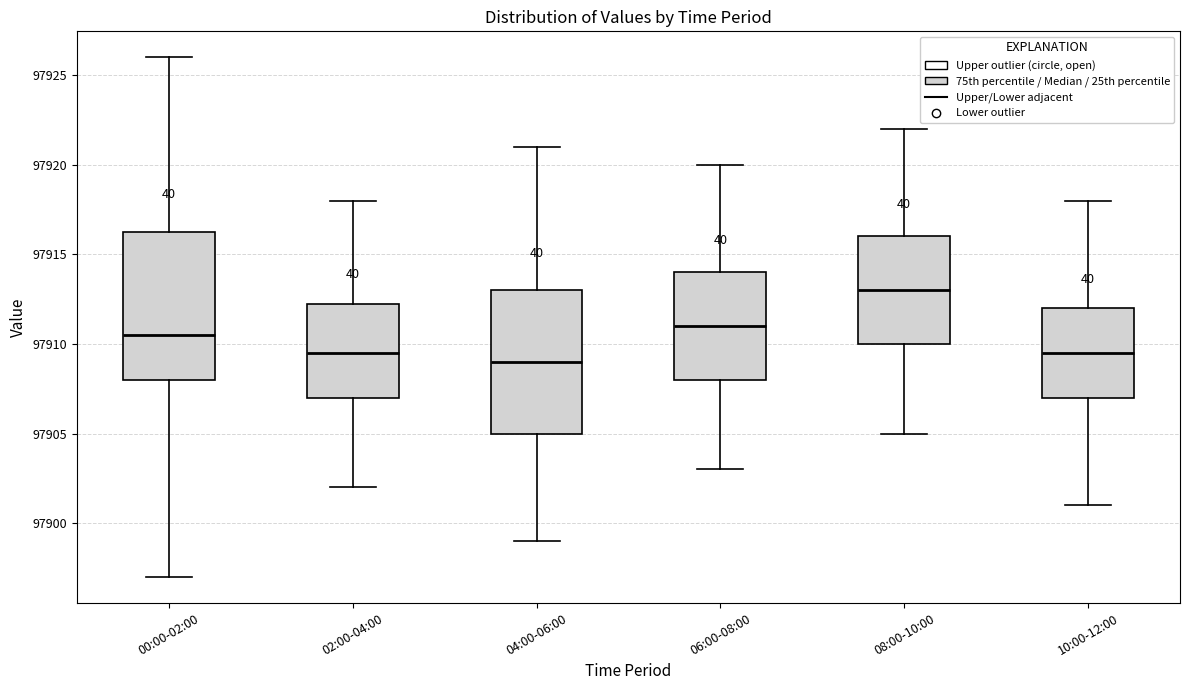

Which box's median line is the lowest?

04:00-06:00